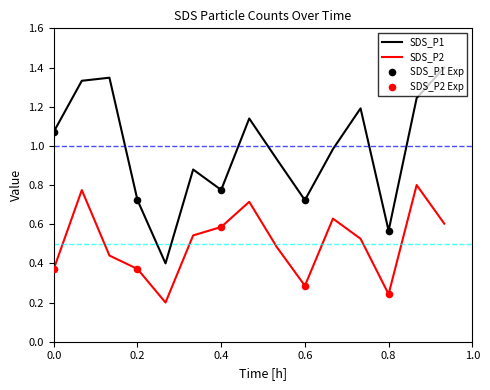

List the series in order of their overall mean, lowest first.

SDS_P2, SDS_P1